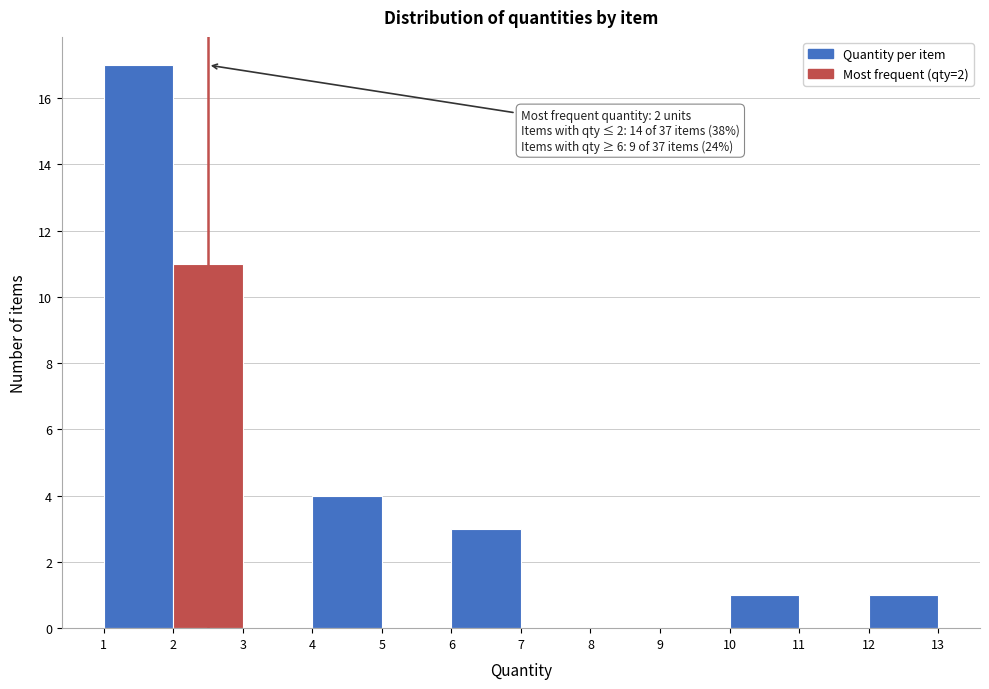

Over which range of the x-axis is the bar tallest?

1 to 2